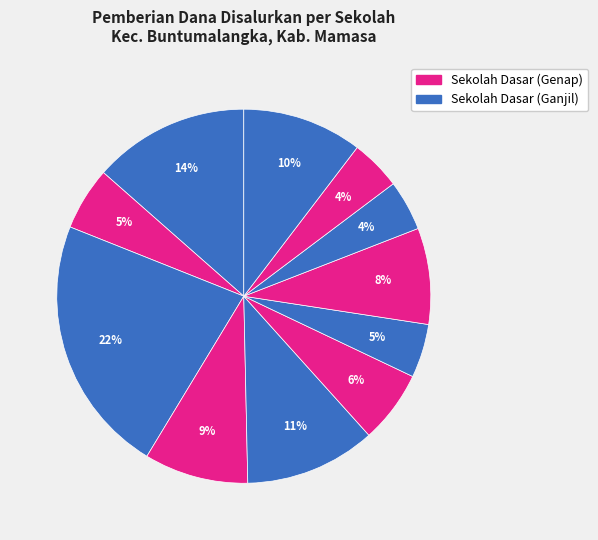

How many slices are in this pie chart?

11